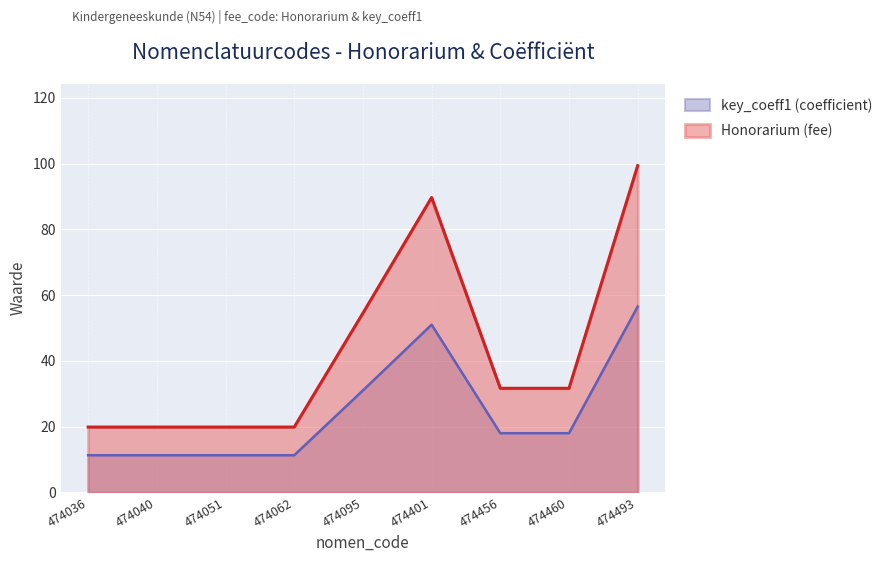

Rank the series at 474401 from highest to lowest value.

Honorarium (fee), key_coeff1 (coefficient)